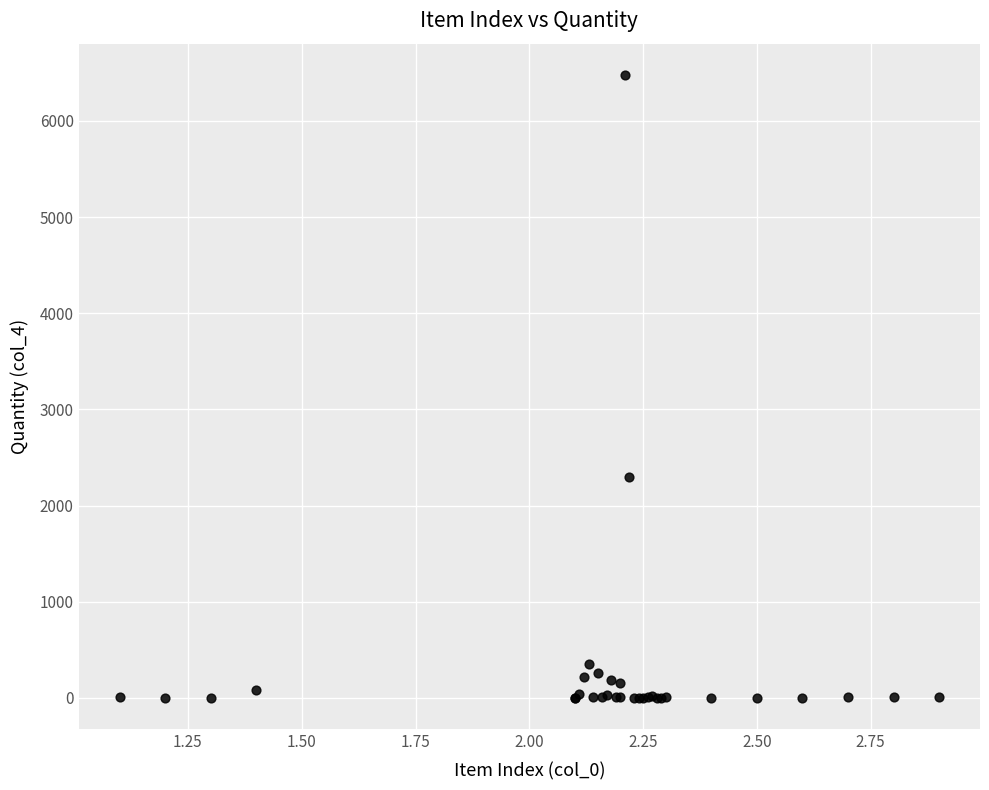

What Y value in the scatter plot is closest to 3240?

2300